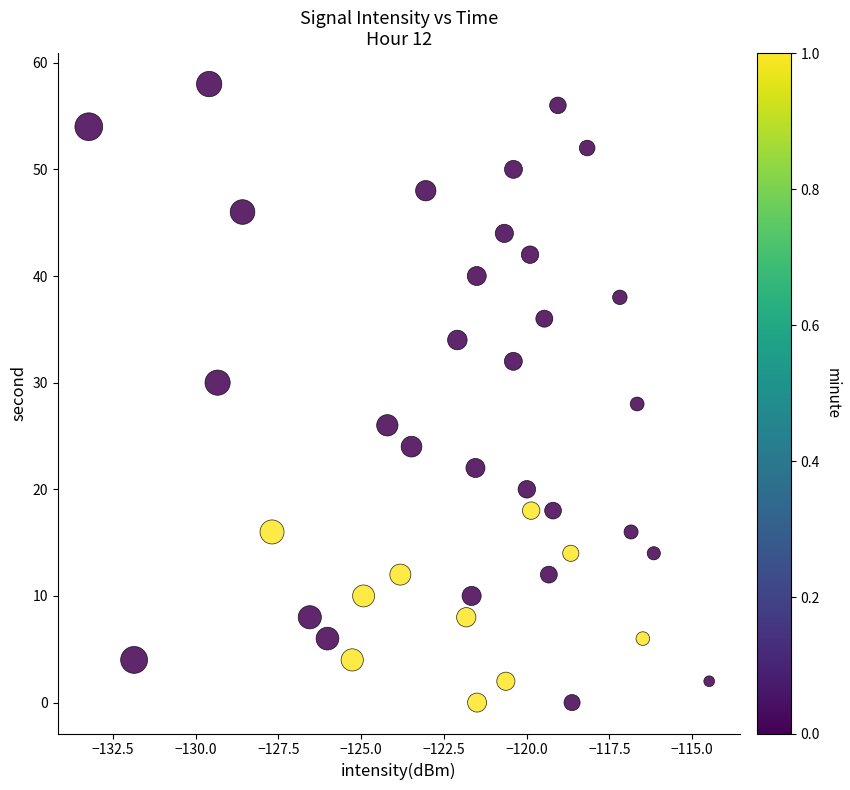

What is the range of Y values (max minus min)?

58